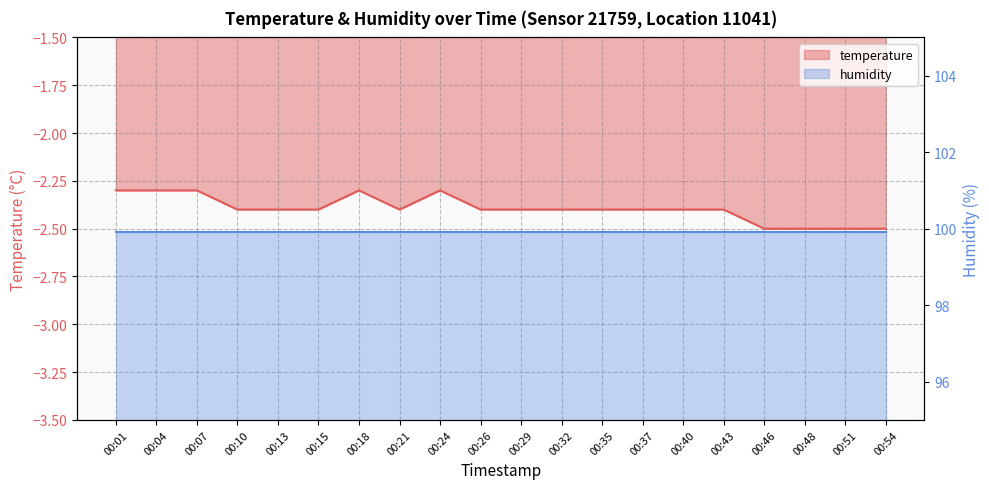

Does the chart display data point markers on the line(s)?

No